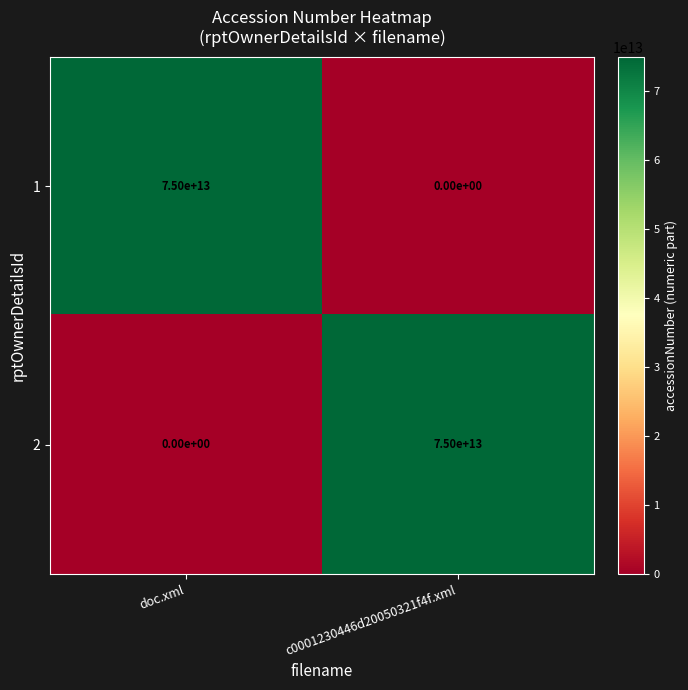

What is the difference between the highest and lowest values at doc.xml?

75000000000000